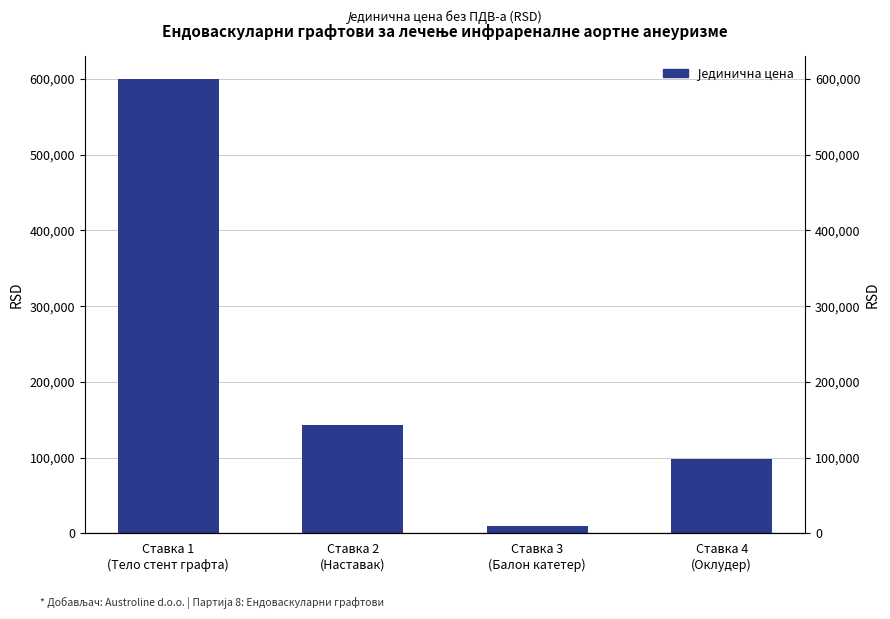

Reading left to right, list all the values displayed in this chart.

600000	143000	10000	98459